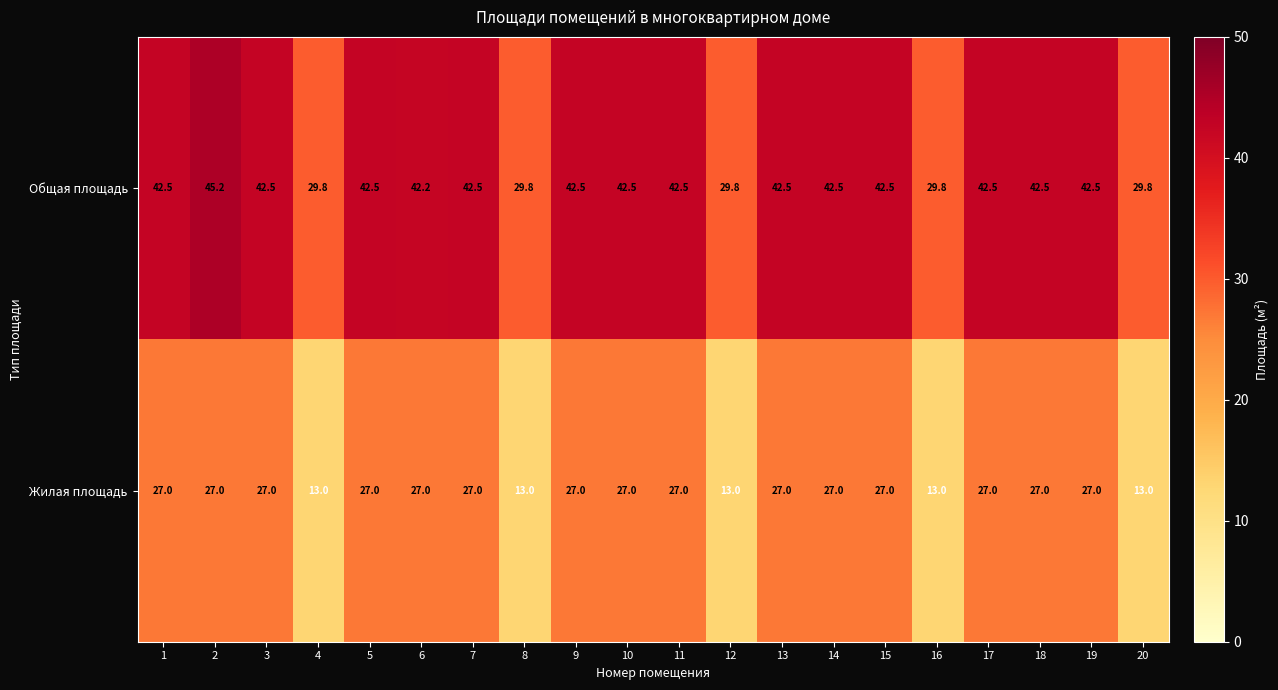

What is the greatest value displayed?

45.2